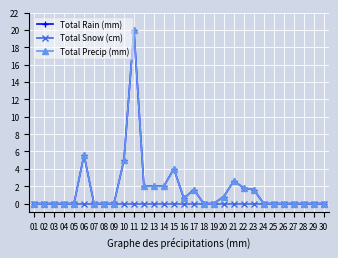

Where is the first local maximum for Total Rain (mm)?

06